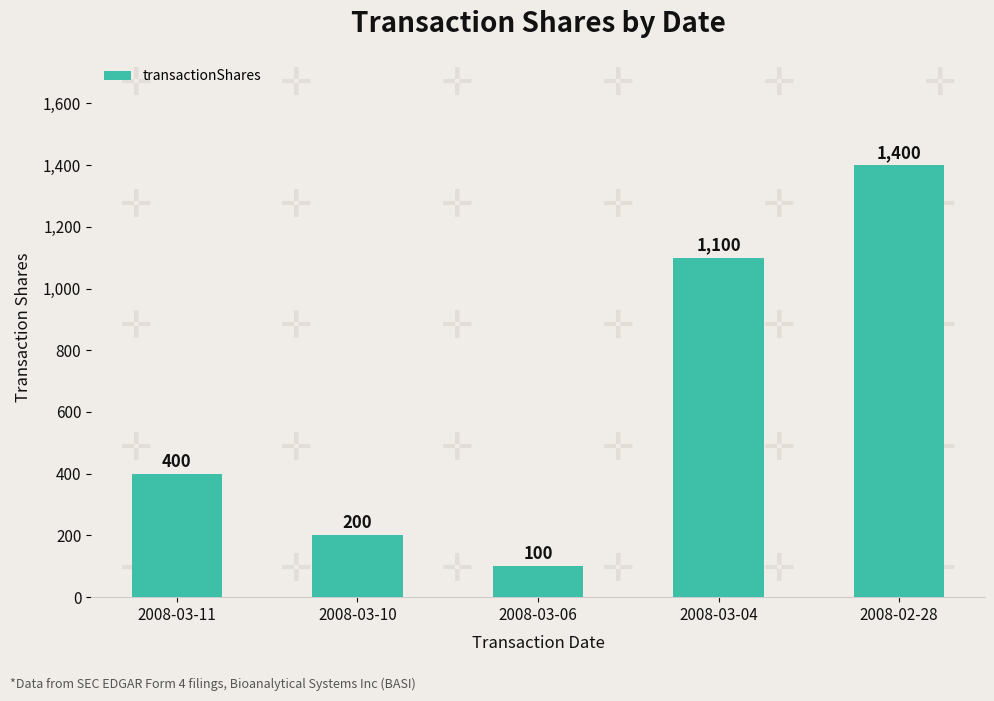

Reading left to right, transcribe all the data shown in this chart.

2008-03-11=400	2008-03-10=200	2008-03-06=100	2008-03-04=1100	2008-02-28=1400